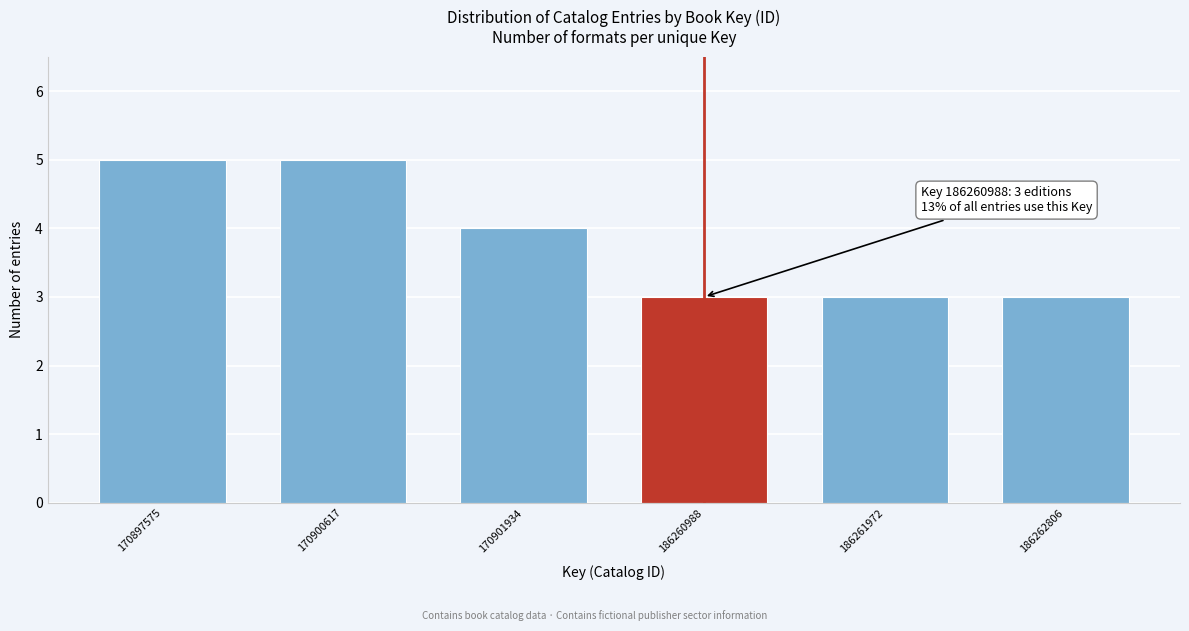

Reading left to right, list all the values displayed in this chart.

5	5	4	3	3	3